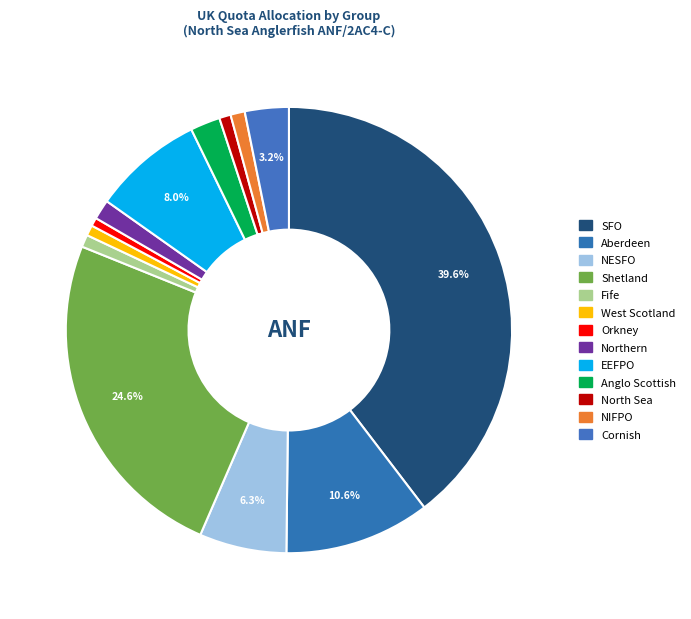

How many slices are in this pie chart?

13